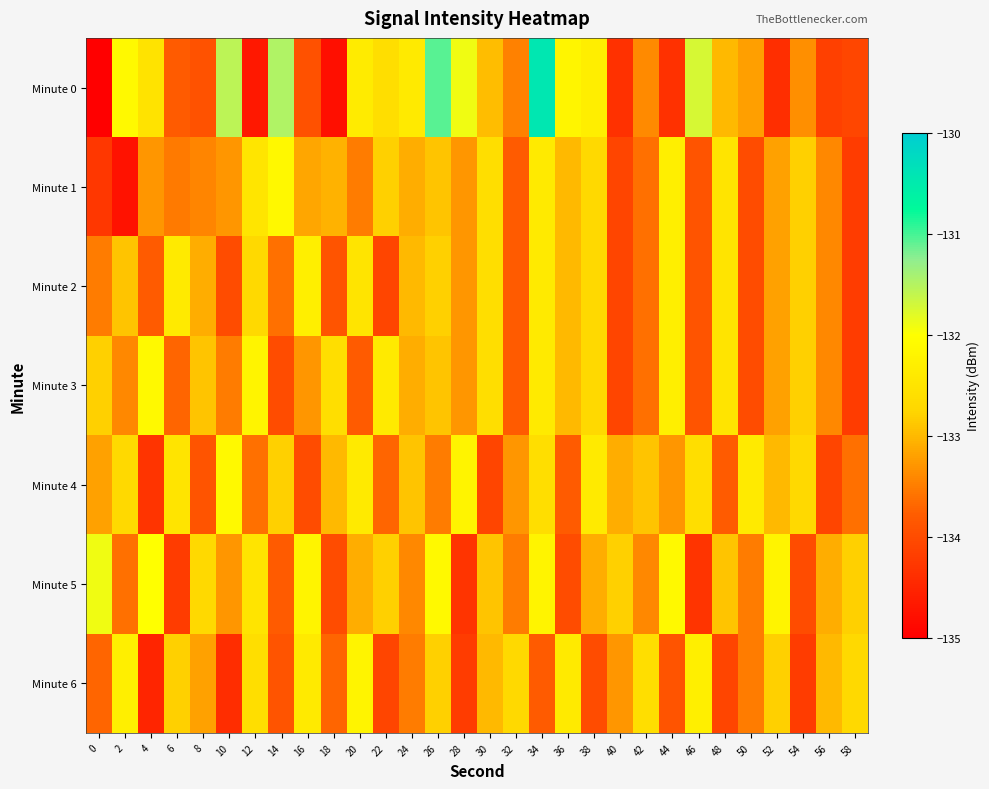

What is the spread (max minus min) of values at 16?

1.8